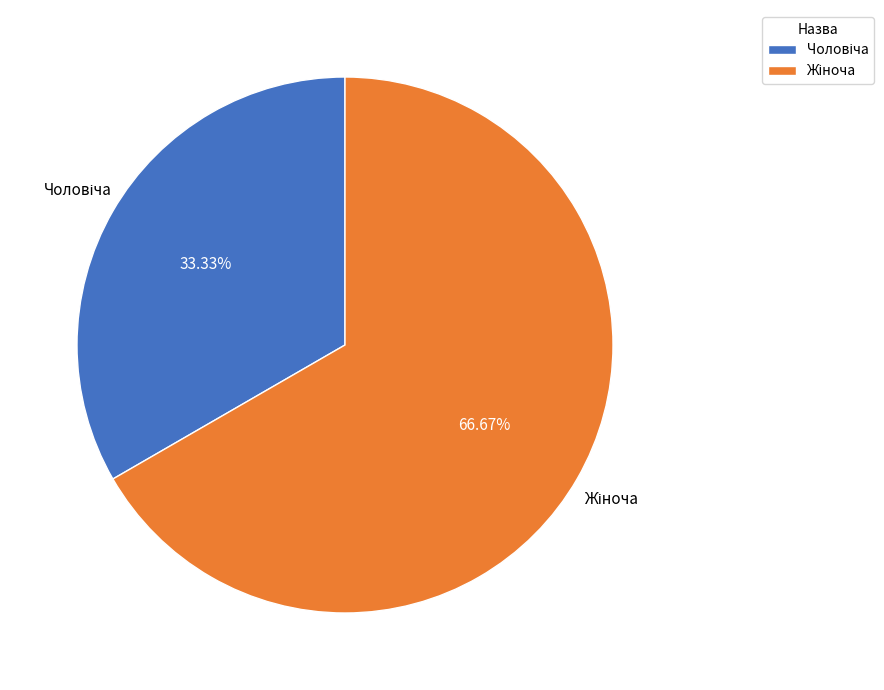

Is there any slice that represents more than half of the pie?

Yes